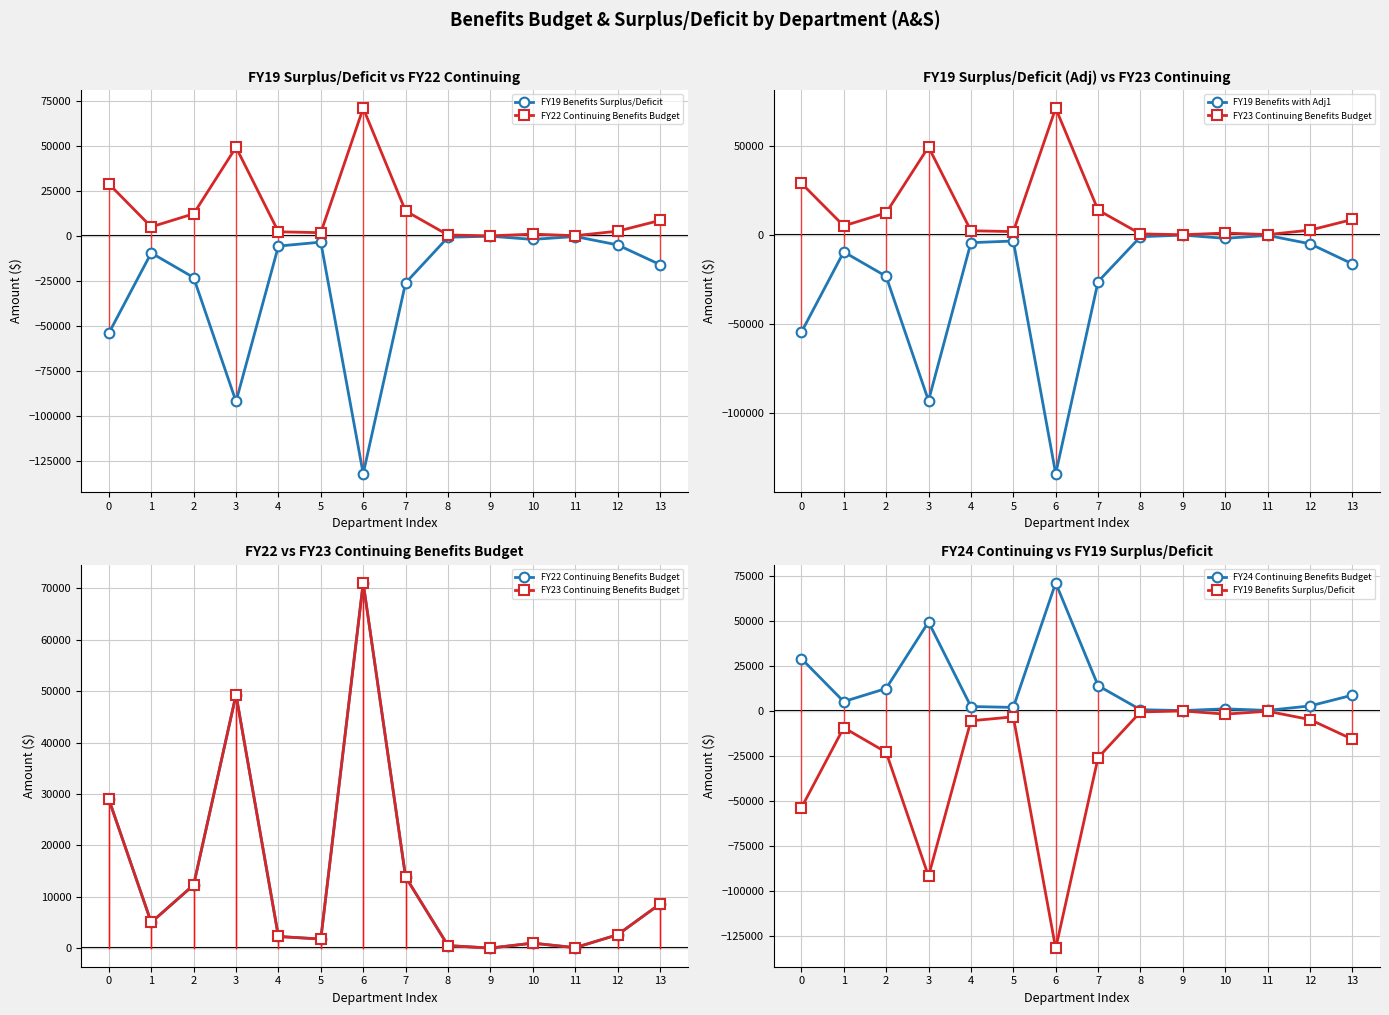

List the labels in order of FY19 Benefits Surplus/Deficit value, smallest first.

6, 3, 0, 7, 2, 13, 1, 4, 12, 5, 10, 8, 11, 9